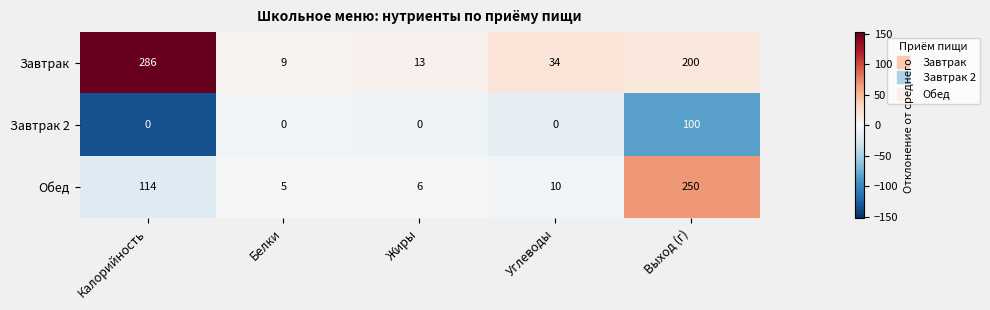

Reading left to right, what are all the values shown in this chart?

Завтрак: 286	9	13	34	200
Завтрак 2: 0	0	0	0	100
Обед: 114	5	6	10	250